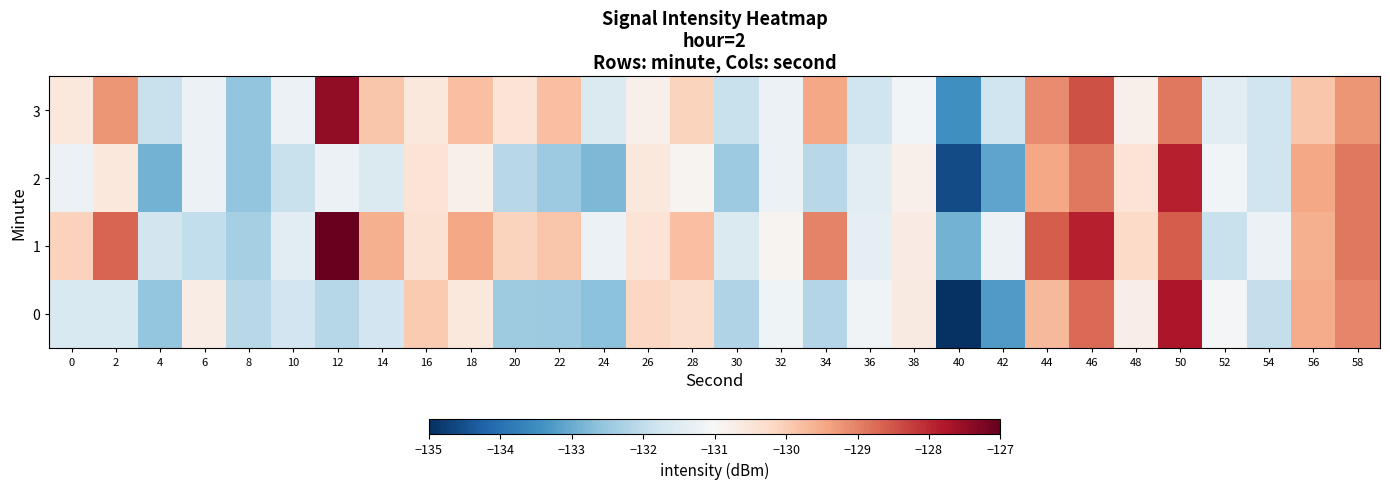

Count the number of data series in this chart.

4